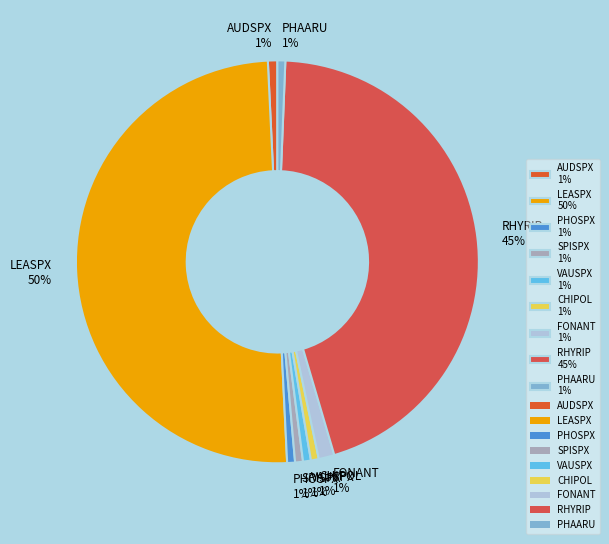

To the nearest percent, what is the difference between the RHYRIP and LEASPX slice percentages?

5%